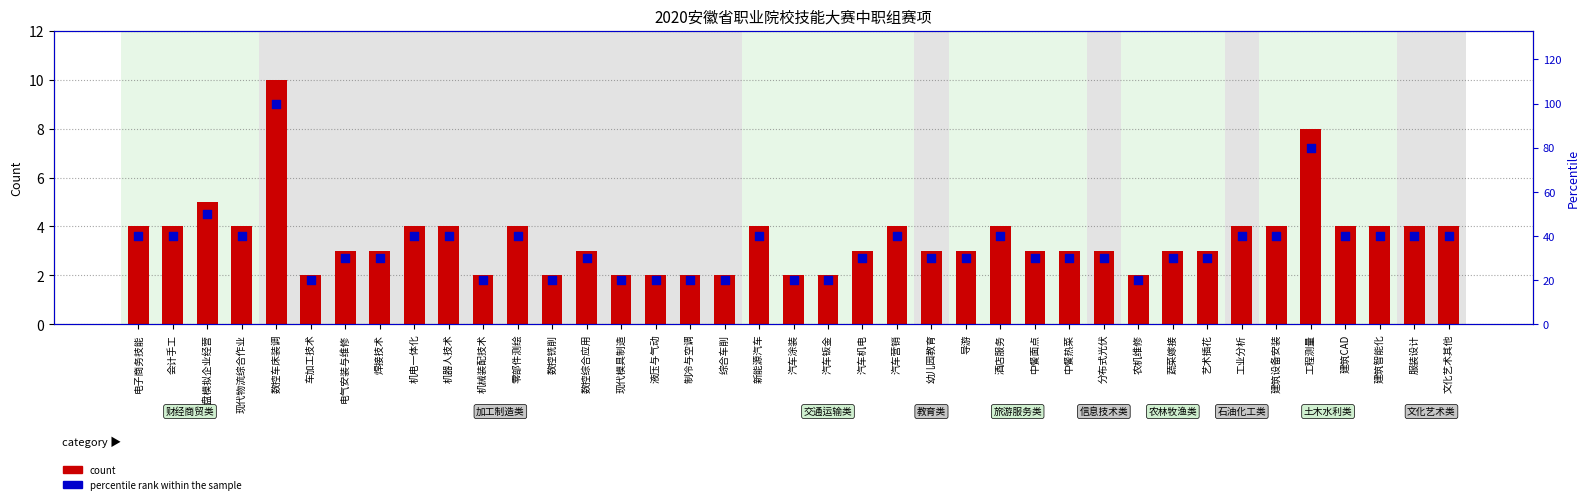

Which series has the largest total across all categories?

percentile rank within the sample